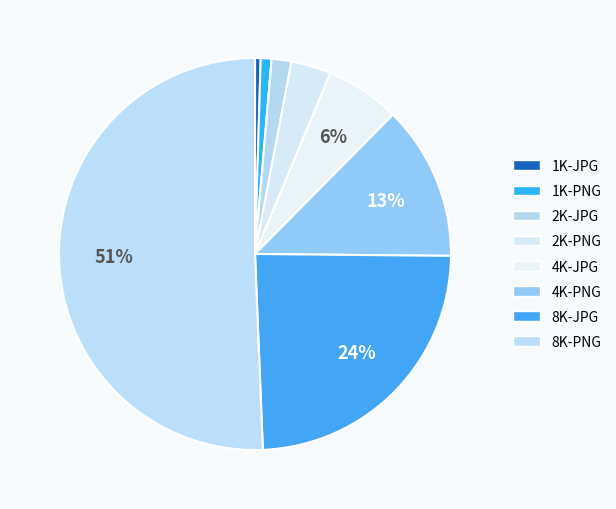

What percentage is the 8K-PNG slice, to the nearest percent?

51%